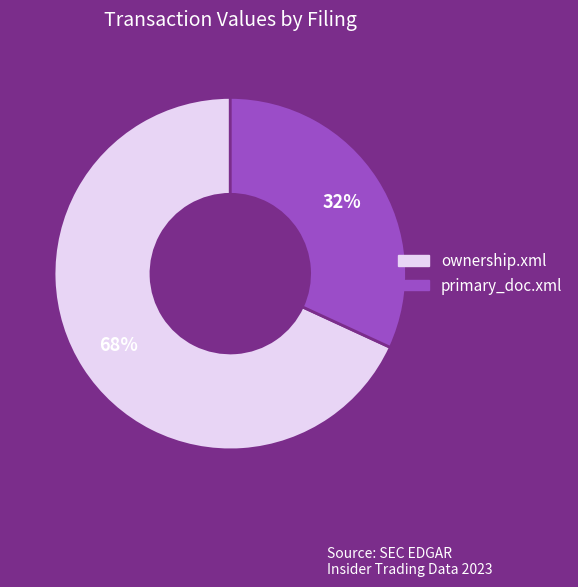

Rank the categories by value from lowest to highest.

primary_doc.xml, ownership.xml